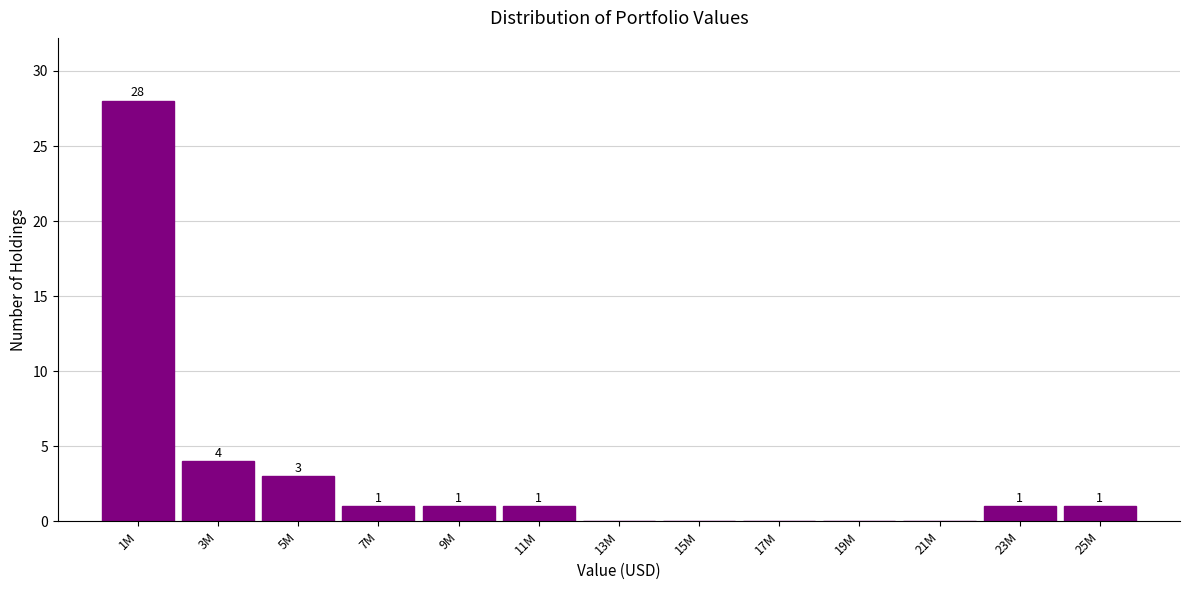

Reading left to right, extract all data points from this chart.

1M=28	3M=4	5M=3	7M=1	9M=1	11M=1	13M=0	15M=0	17M=0	19M=0	21M=0	23M=1	25M=1